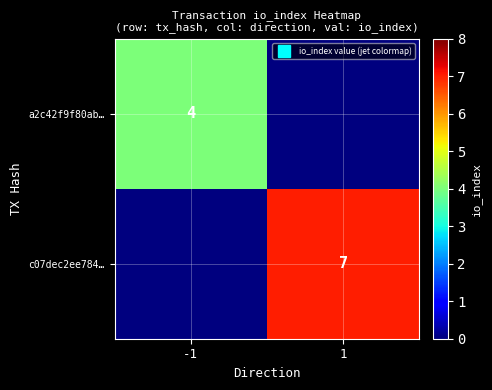

Which series has the largest total across all categories?

c07dec2ee784…